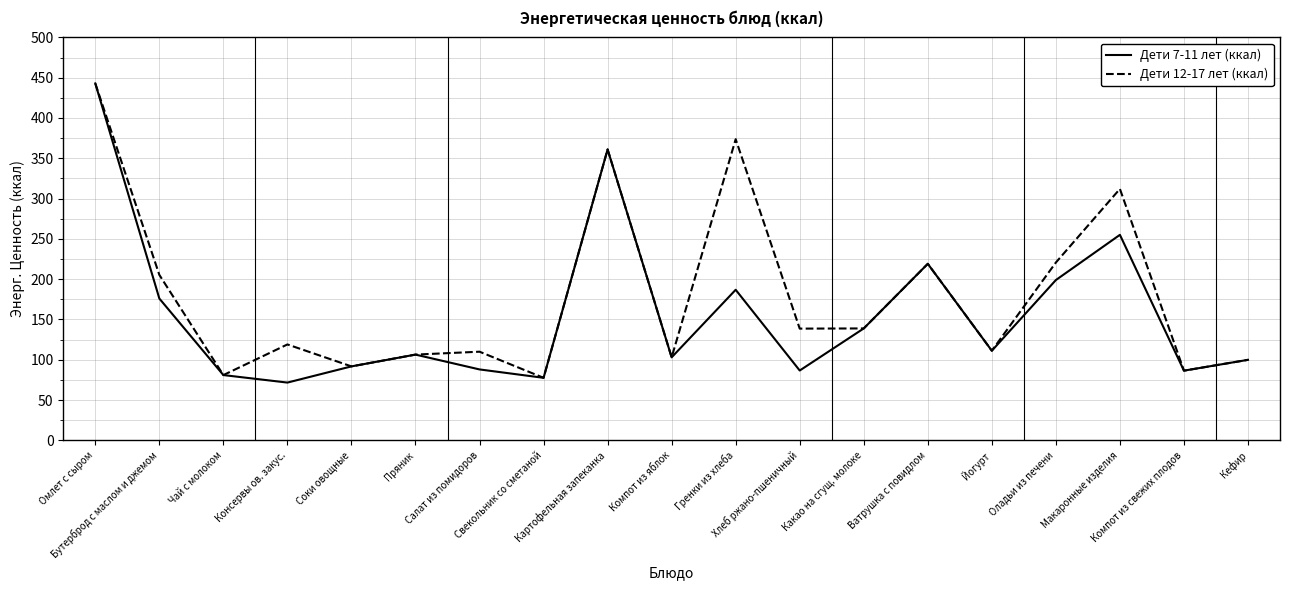

What is the difference between the maximum and minimum values in the Дети 12-17 лет (ккал) series?

365.3